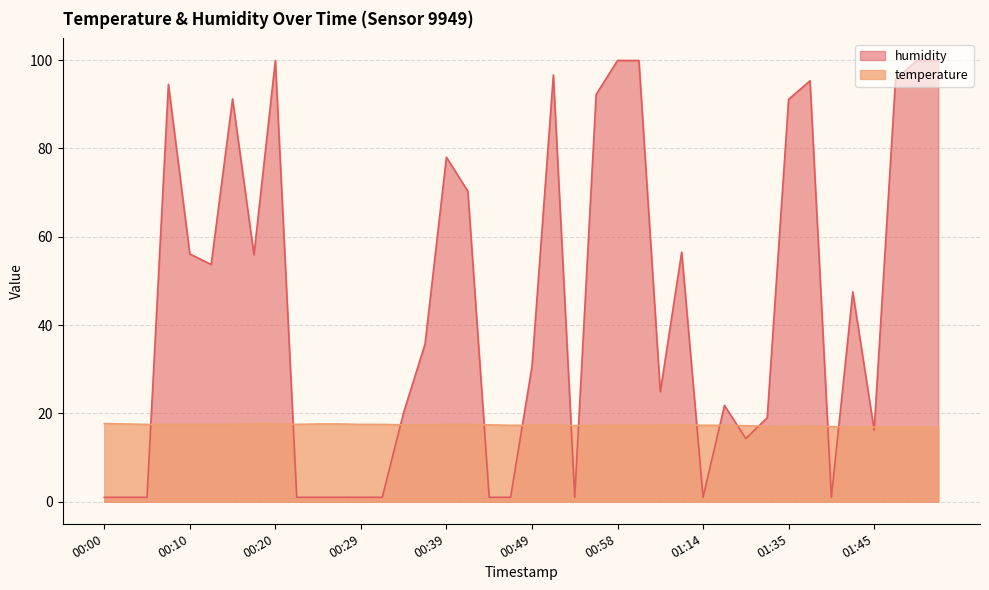

Rank the series by their average value, from lowest to highest.

temperature, humidity